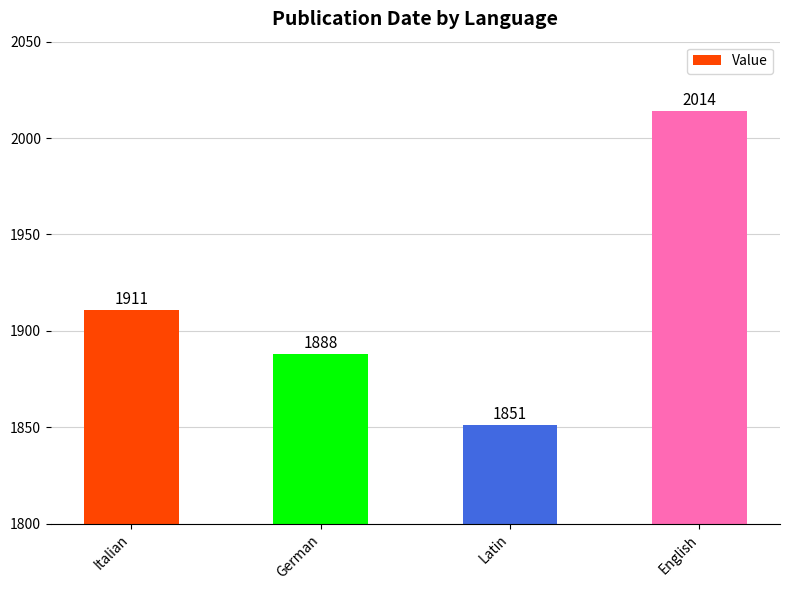

Rank the categories by value from highest to lowest.

English, Italian, German, Latin